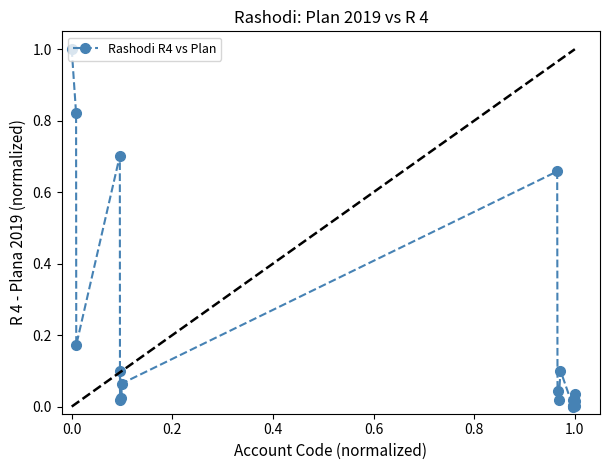

What is the difference between the maximum and minimum values?

1.0